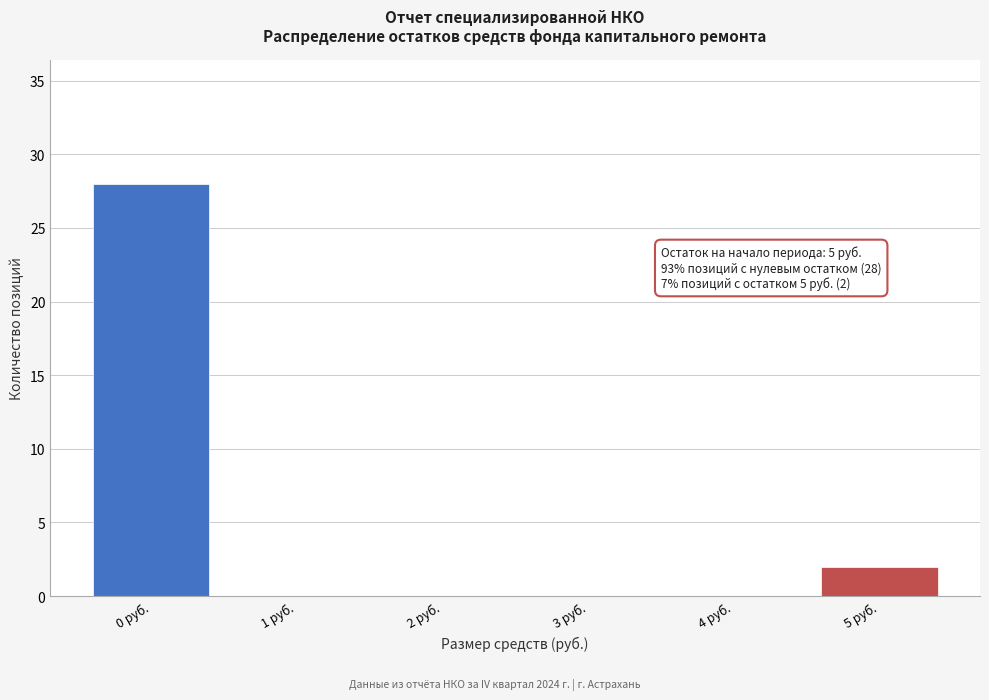

Over which range of the x-axis is the bar tallest?

-0.5 to 0.5